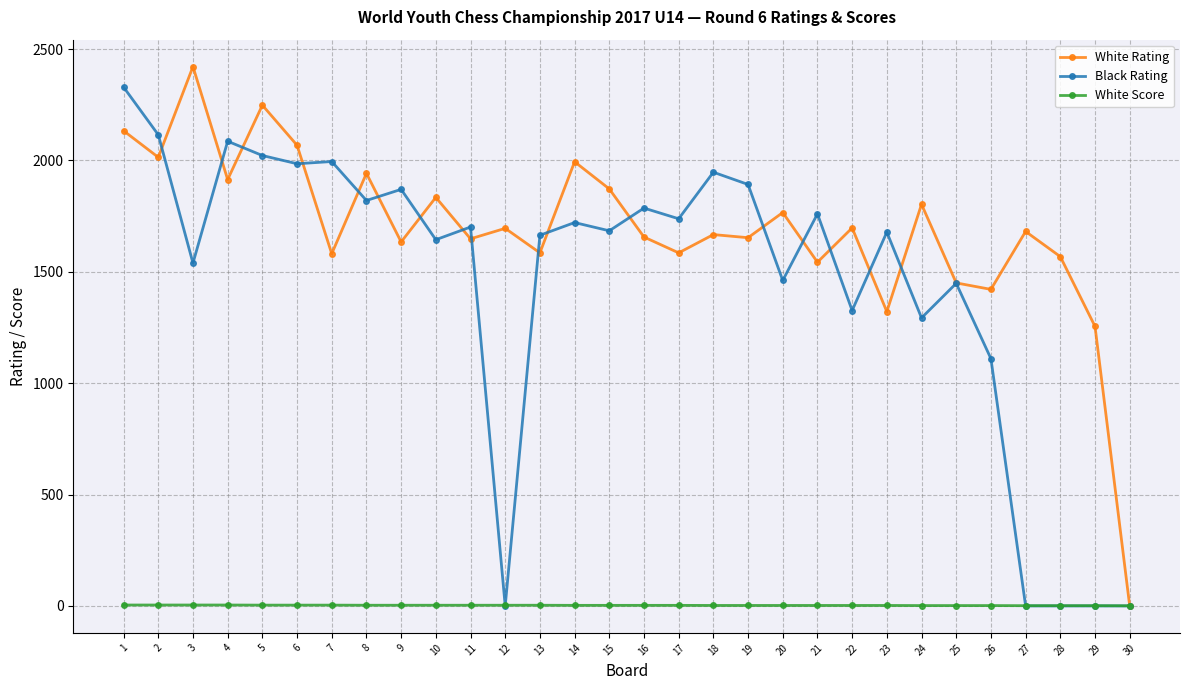

What is the difference between the maximum and second lowest values in the White Score series?

3.0